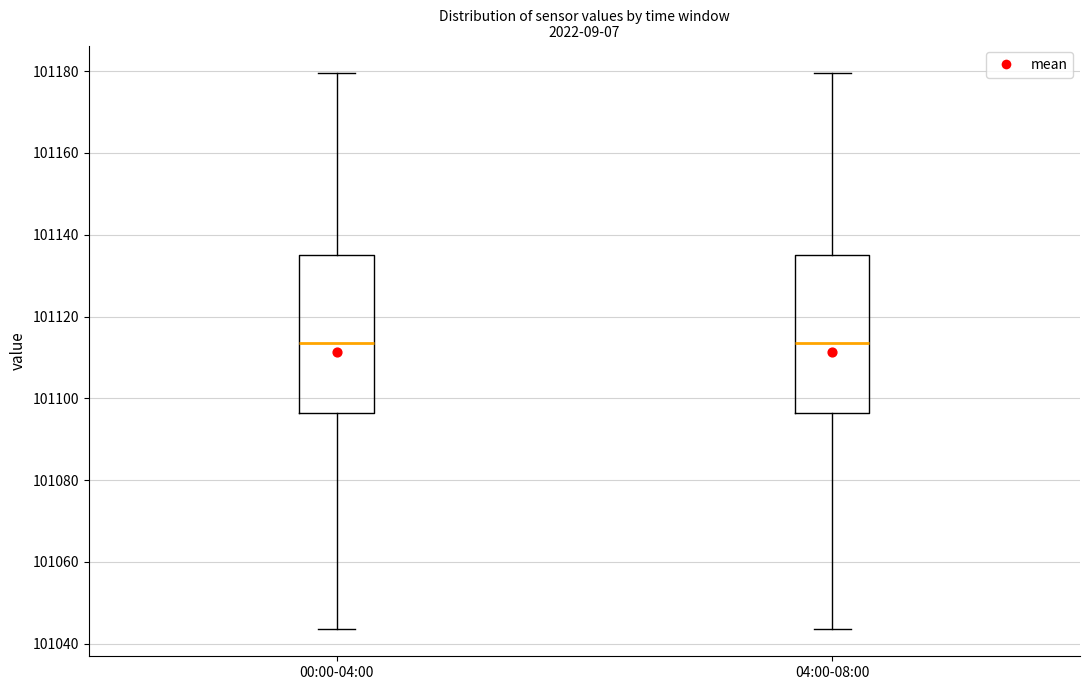

Where does the median line of the box for 00:00-04:00 sit on the y-axis? The values are not printed on the chart, so give them approximately, as read against the axis.

101114